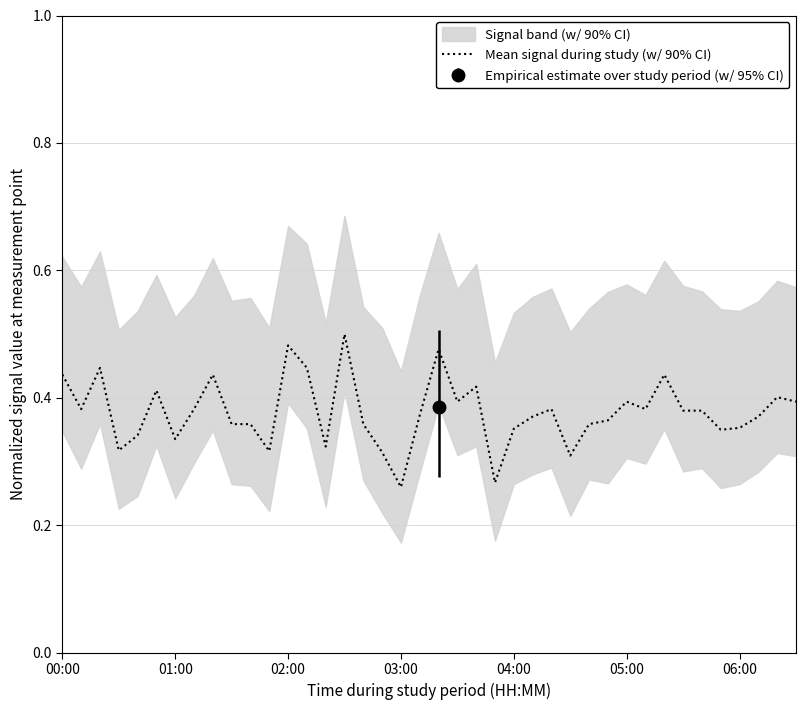

What is the maximum value shown in the chart?

0.5